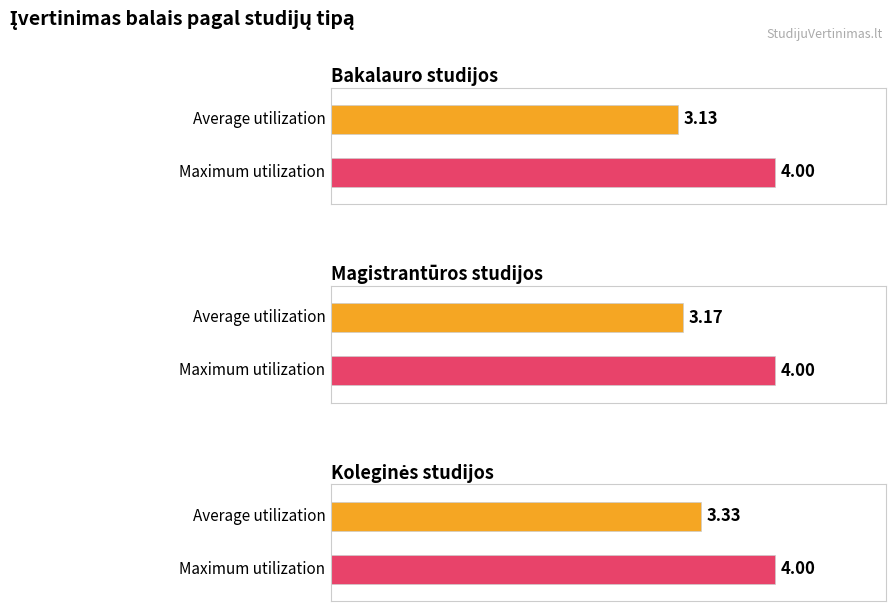

At Koleginės studijos, list the series in order from smallest to largest.

Average, Maximum